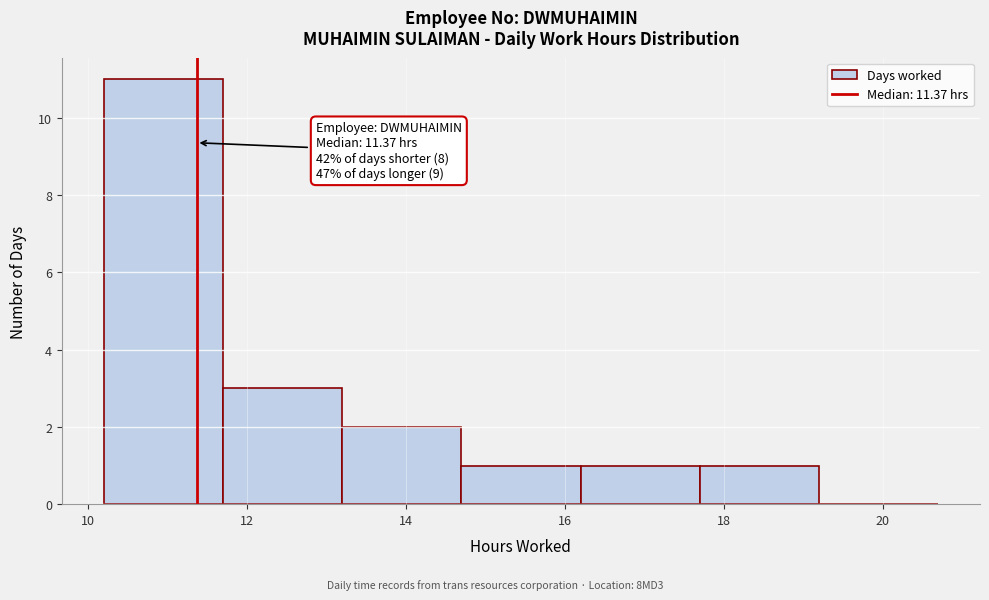

Over which range of the x-axis is the bar tallest?

10.2 to 11.7